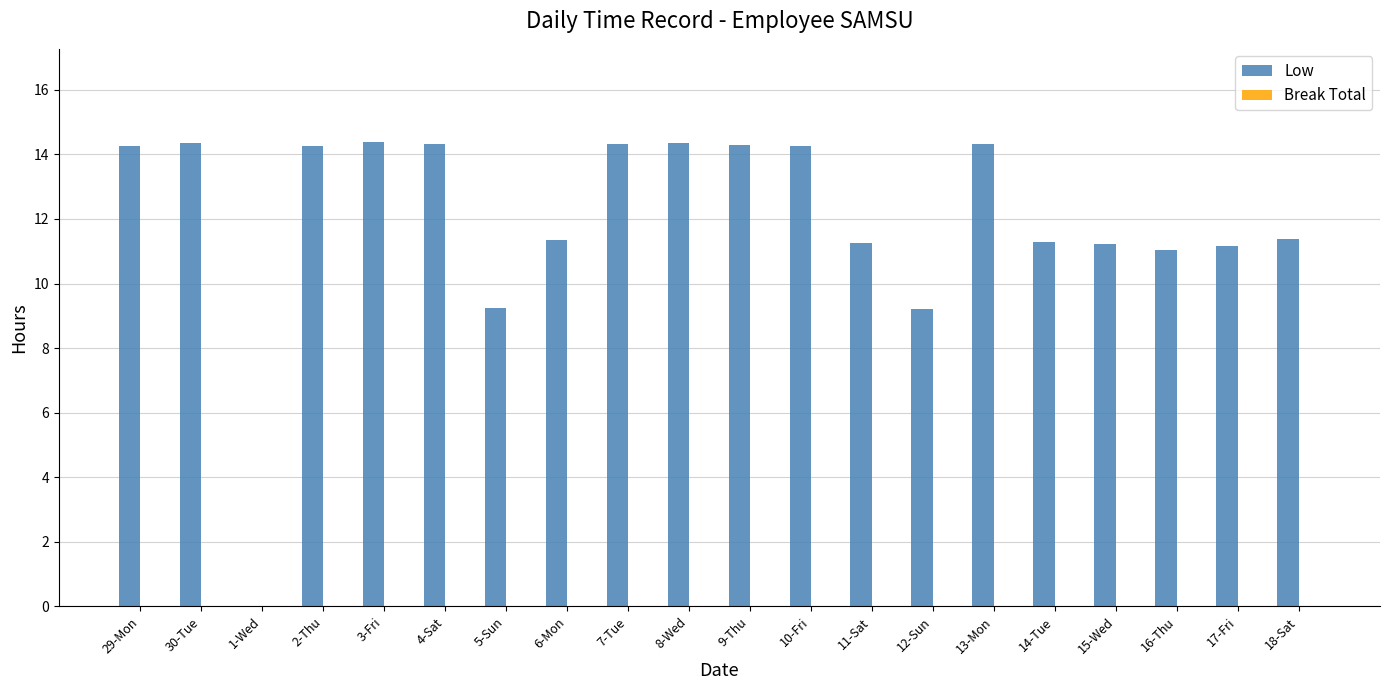

Between 14-Tue and 8-Wed, which is larger?

8-Wed